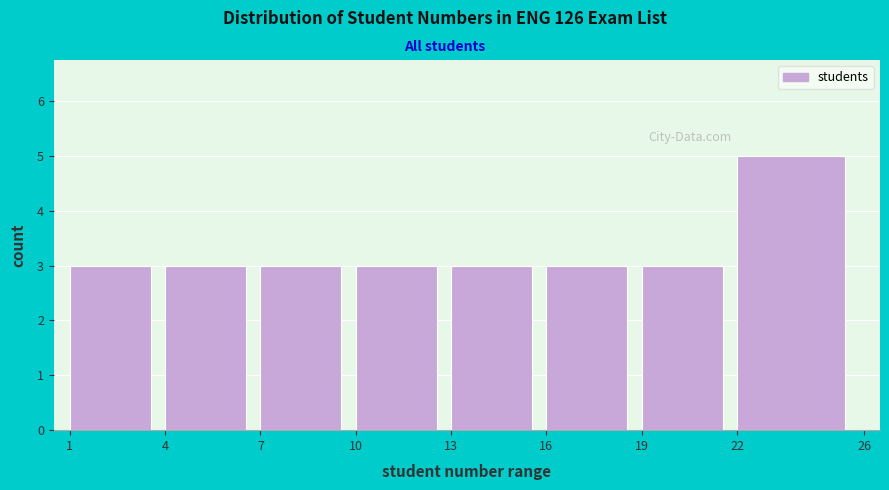

Reading left to right, list every bar in this chart as the range it spans on the x-axis followed by its height. The values are not printed on the chart, so give them approximately, as read against the axis.

1 to 4: 3
4 to 7: 3
7 to 10: 3
10 to 13: 3
13 to 16: 3
16 to 19: 3
19 to 22: 3
22 to 26: 5